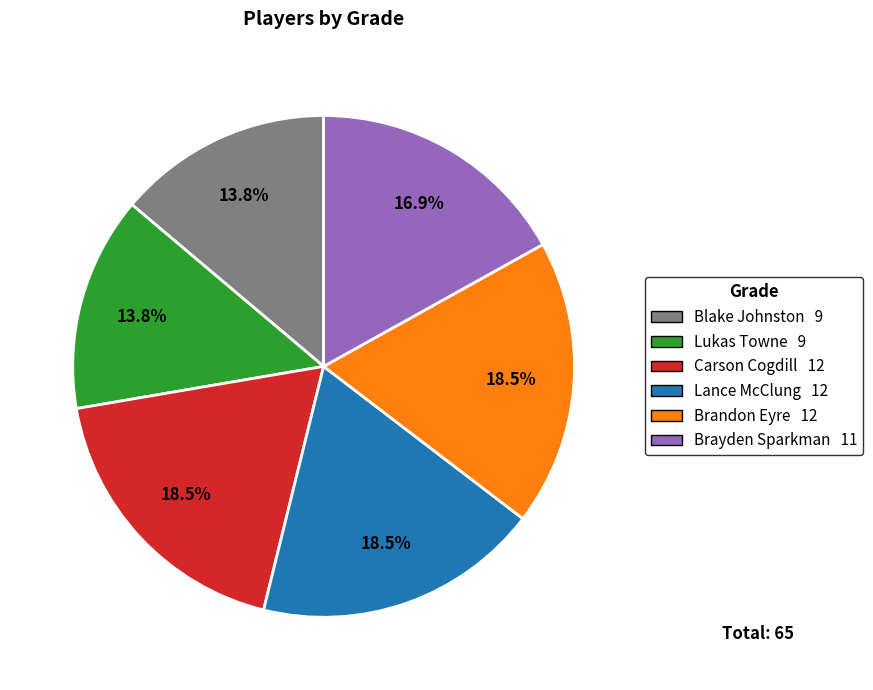

Is it true that Brandon Eyre is 12% of the pie?

False